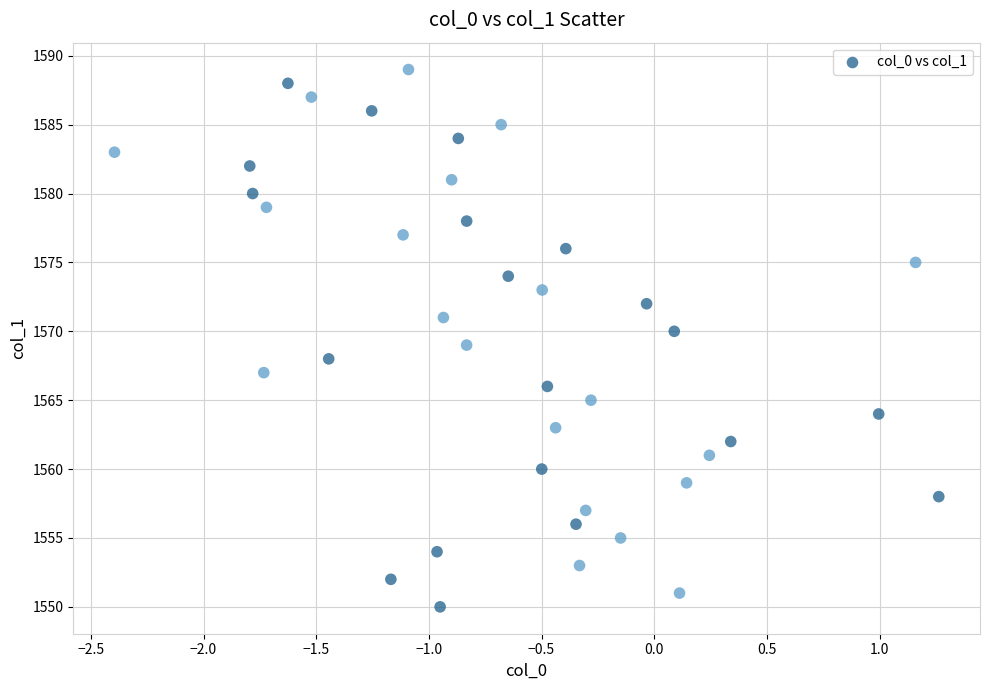

What is the range of Y values (max minus min)?

39